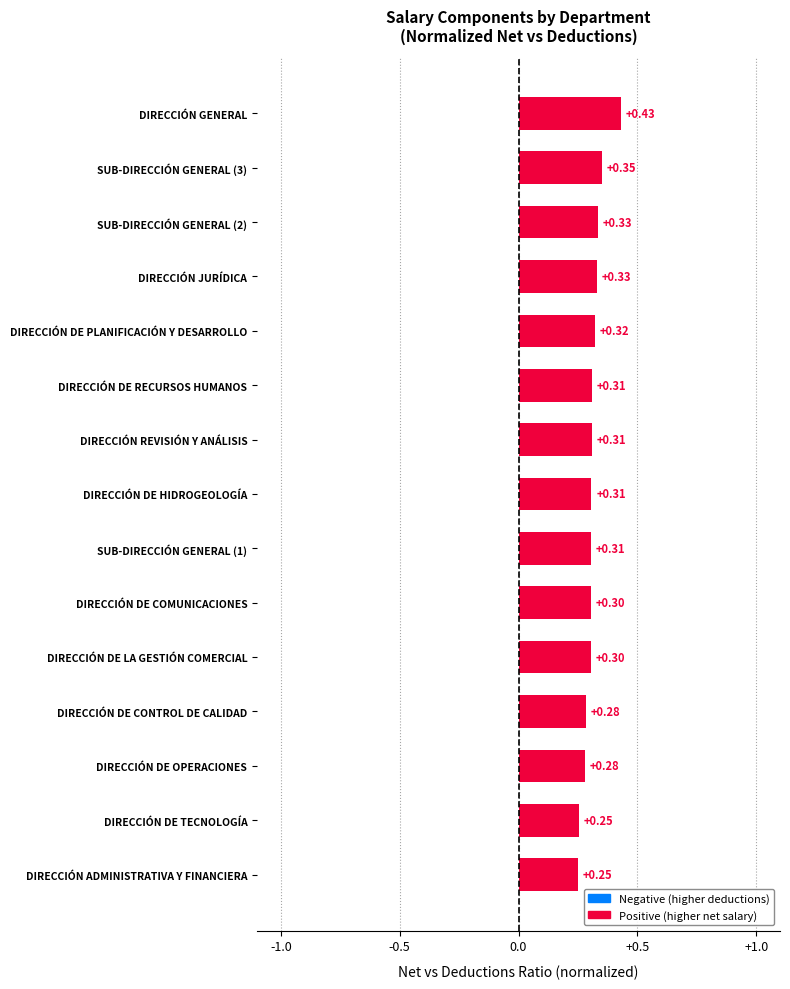

Between DIRECCIÓN DE CONTROL DE CALIDAD and DIRECCIÓN ADMINISTRATIVA Y FINANCIERA, which is larger?

DIRECCIÓN DE CONTROL DE CALIDAD